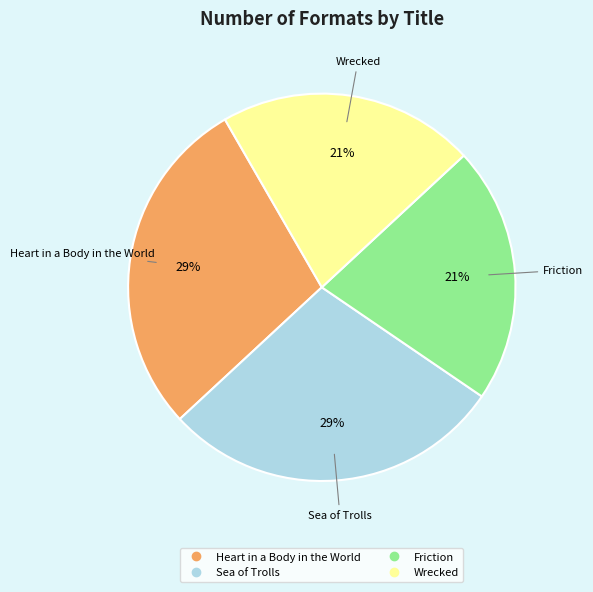

Is Heart in a Body in the World the majority of the pie?

No